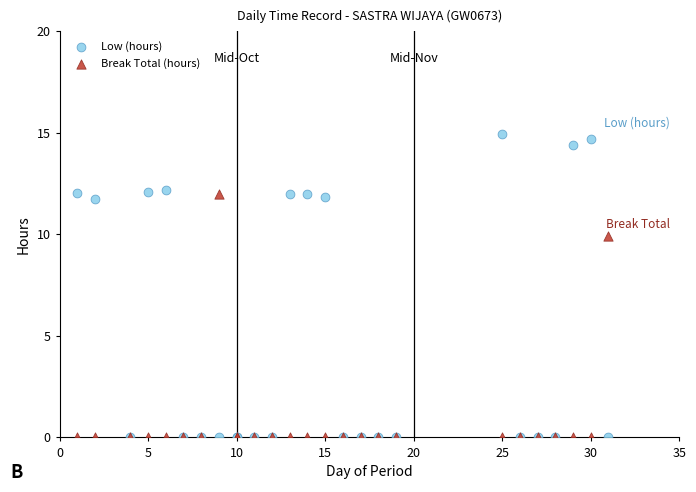

Which series contains the highest Y value?

Low (hours)